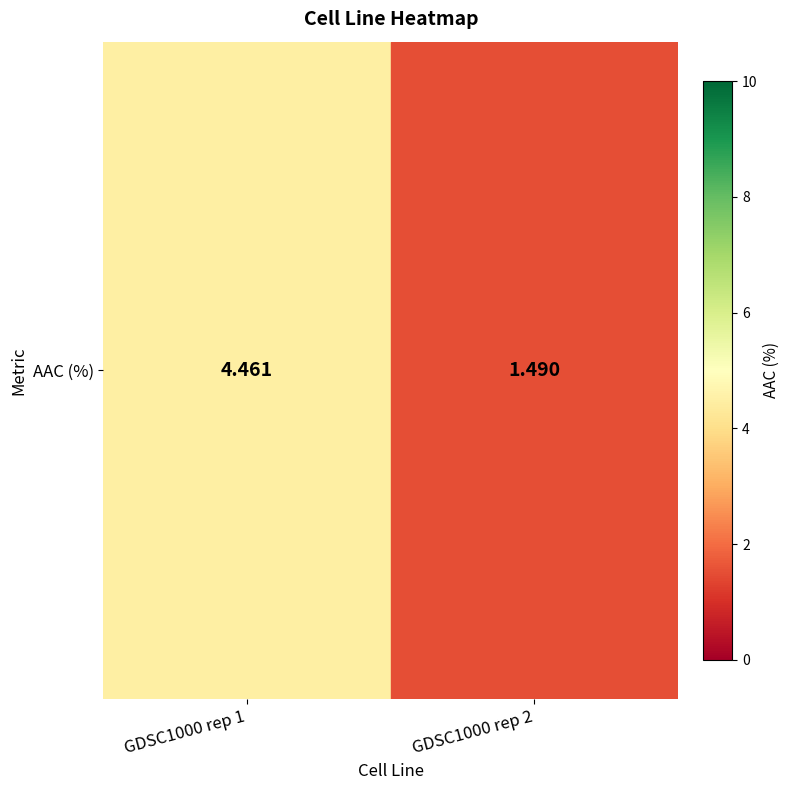

What is the change in value from GDSC1000 rep 1 to GDSC1000 rep 2?

-3.0